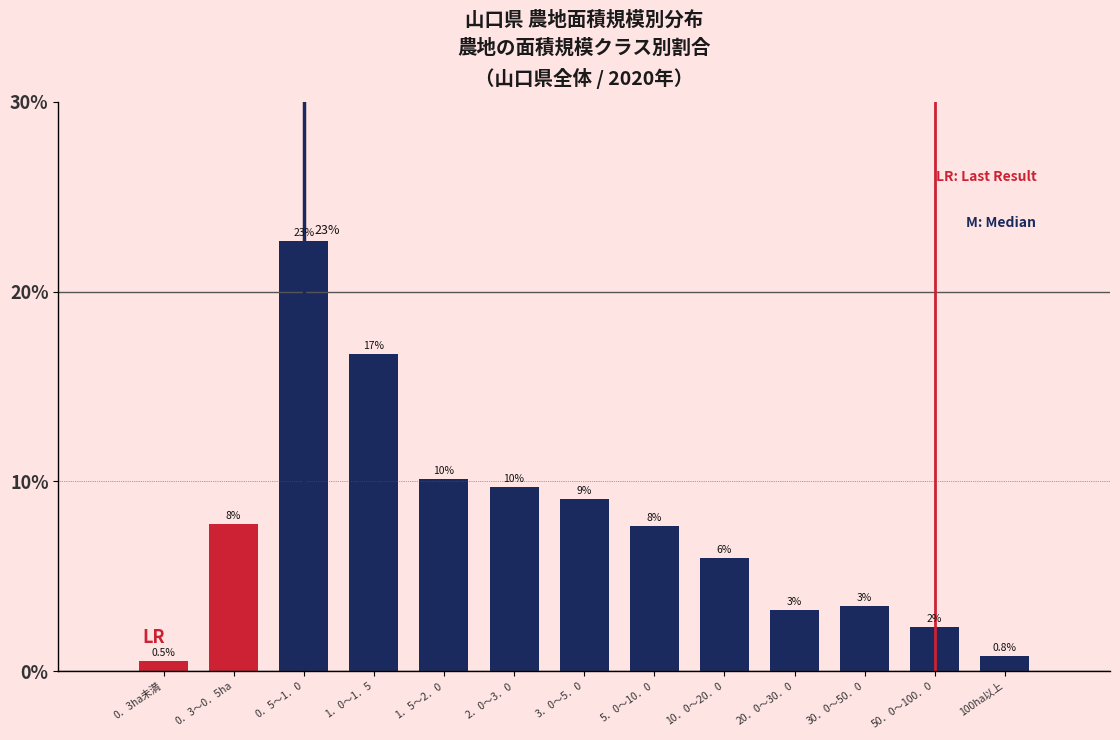

True or false: the data shows 9.1 at 0．5～1．0.

False